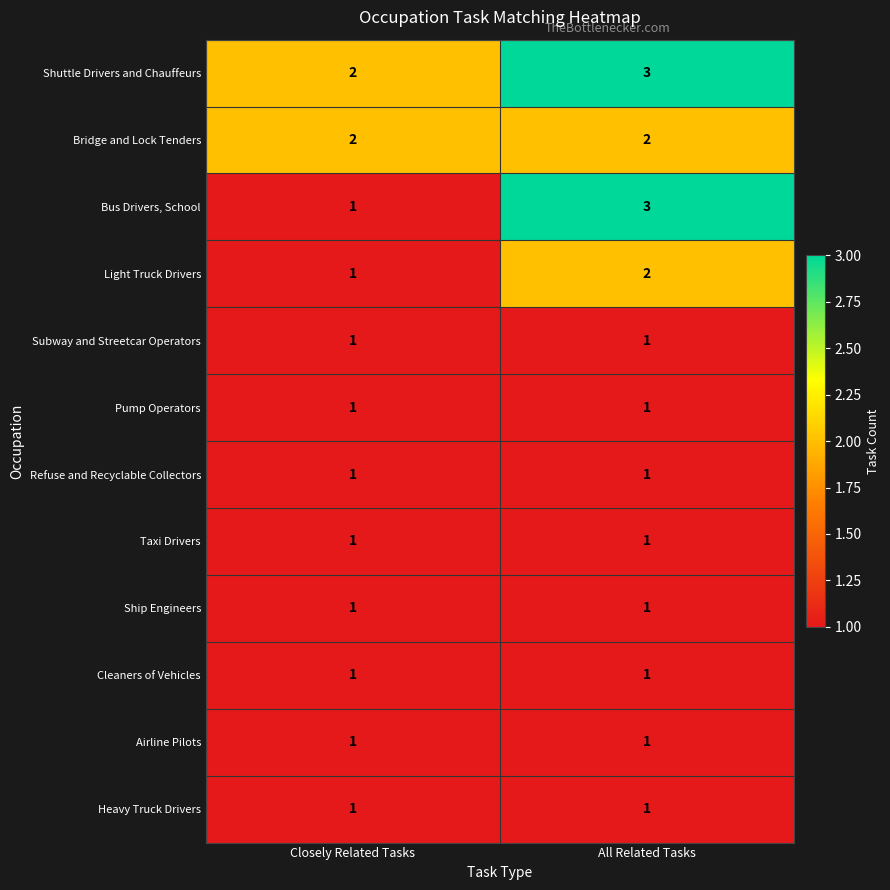

What is the maximum value shown in the chart?

3